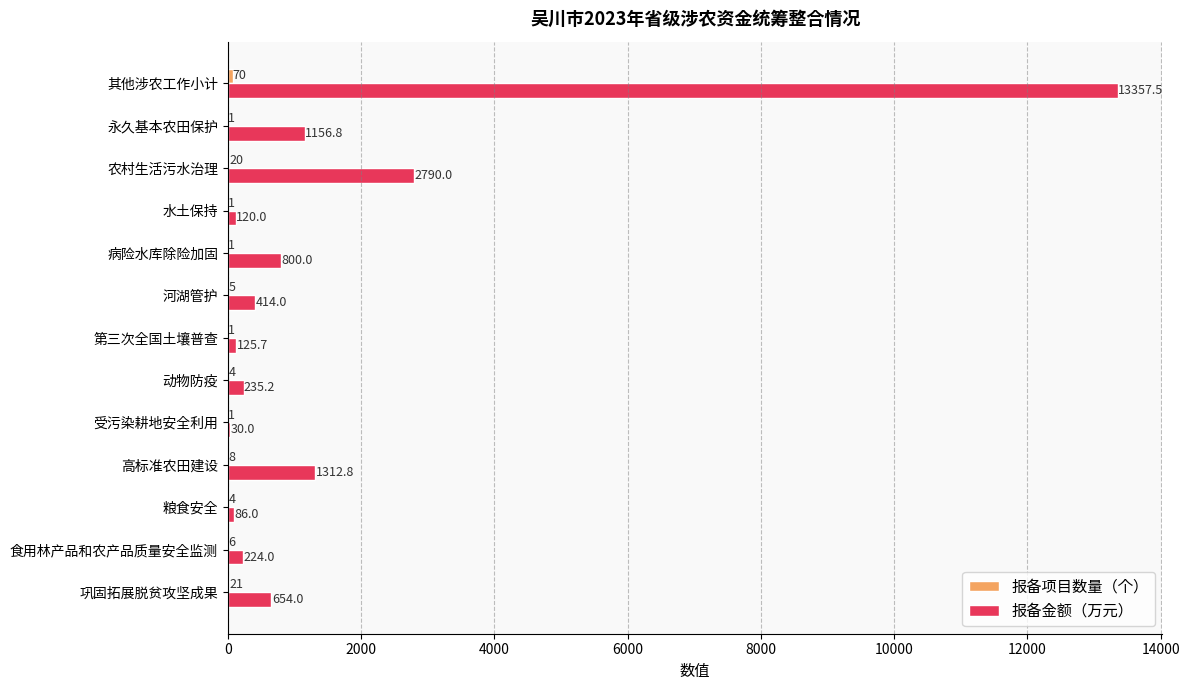

What is the maximum value for 报备金额（万元）?

13357.5